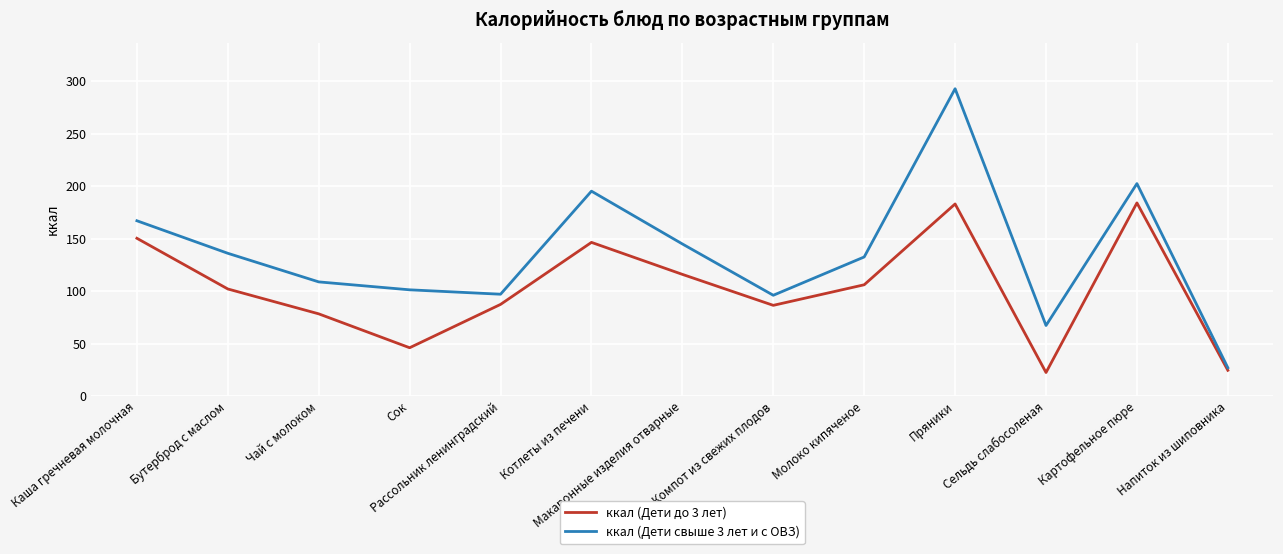

Which series has the largest total across all categories?

ккал (Дети свыше 3 лет и с ОВЗ)